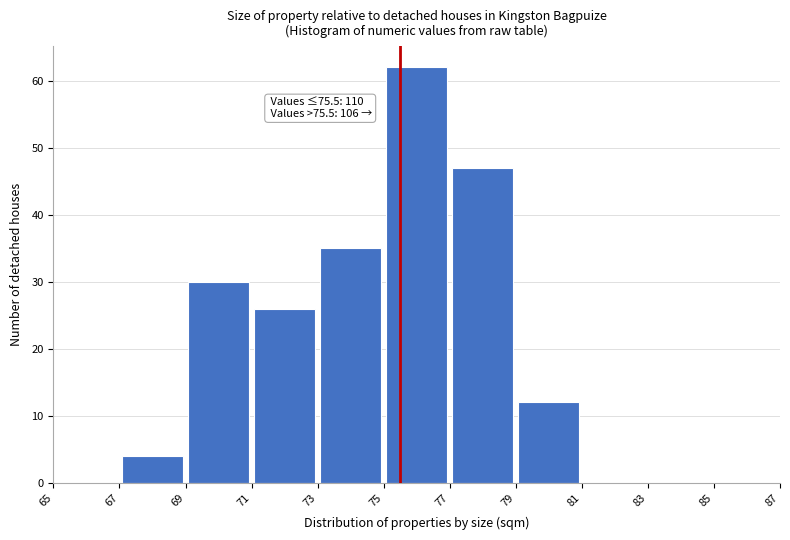

Over which range of the x-axis is the bar tallest?

75 to 77